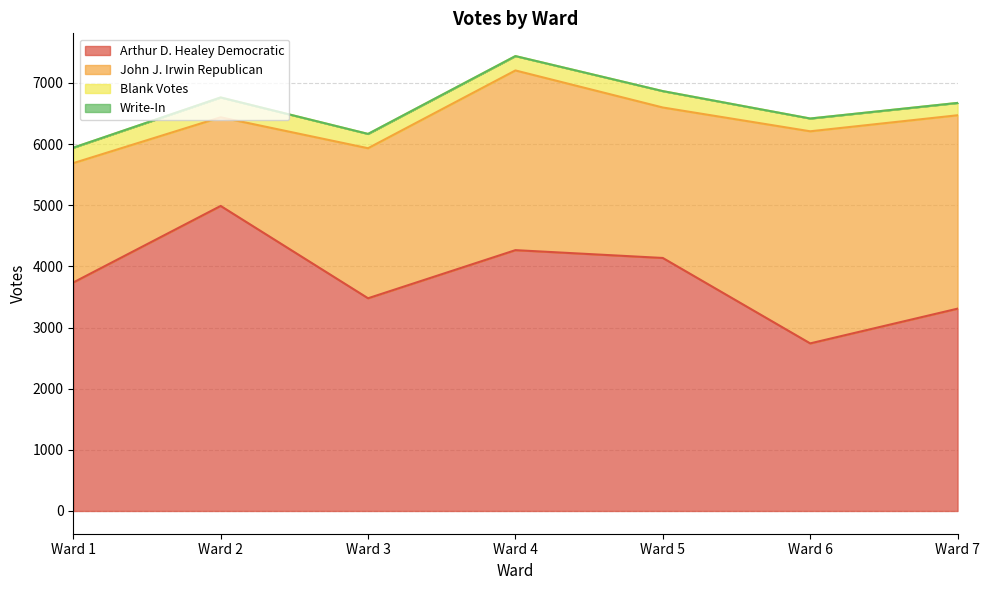

What is the difference between the maximum and second lowest values in the Arthur D. Healey Democratic series?

1680